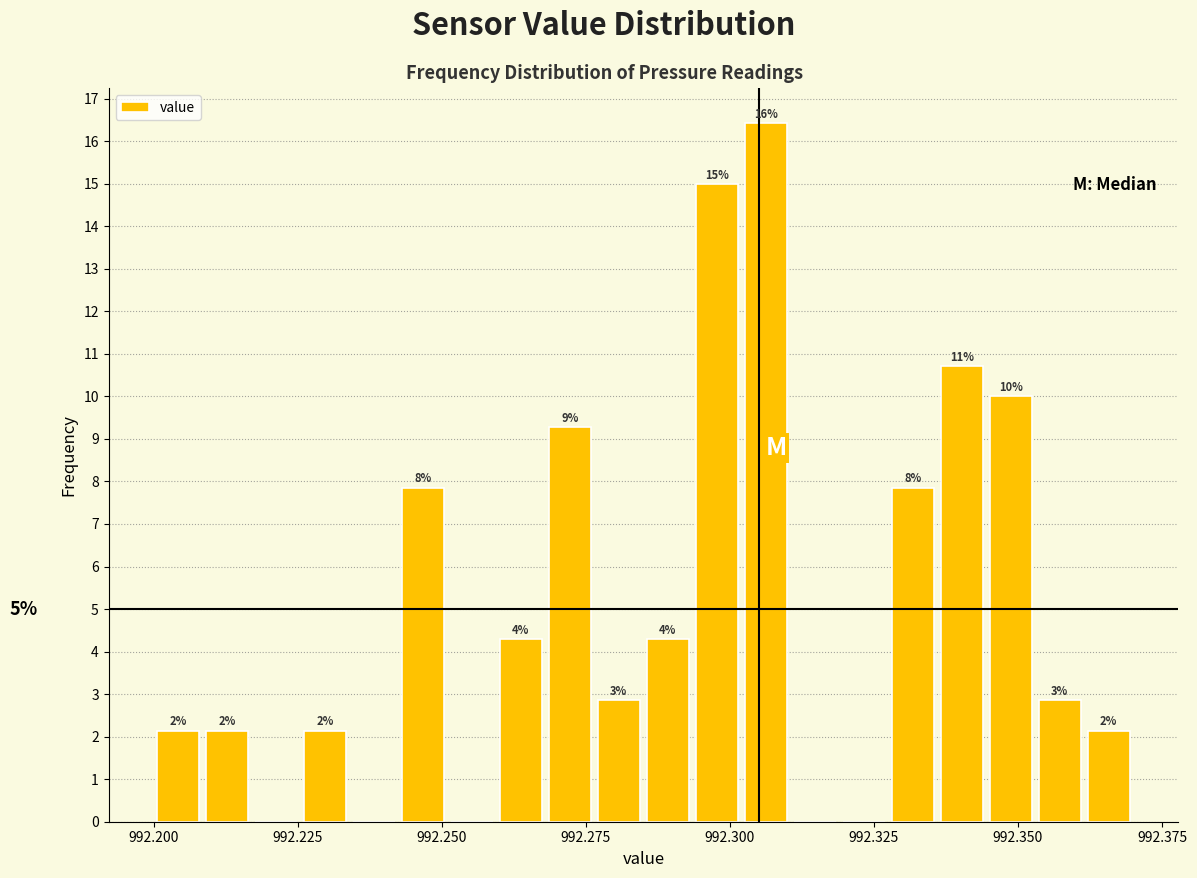

Read against the x-axis, roughly where is the centre of the tallest bar?

992.305